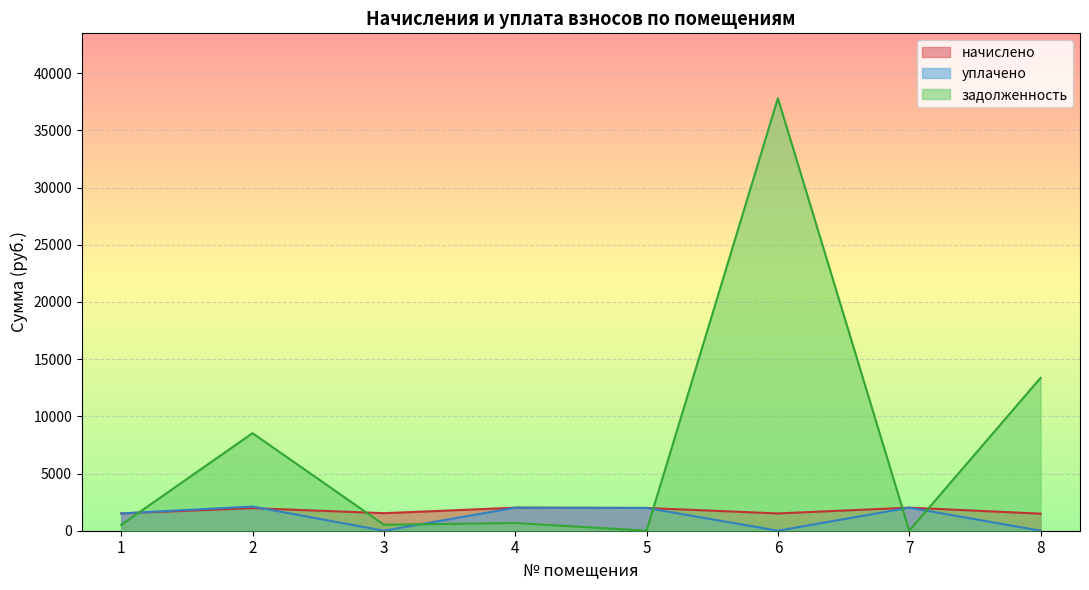

The value of уплачено at 6 is 0.0. True or false?

True